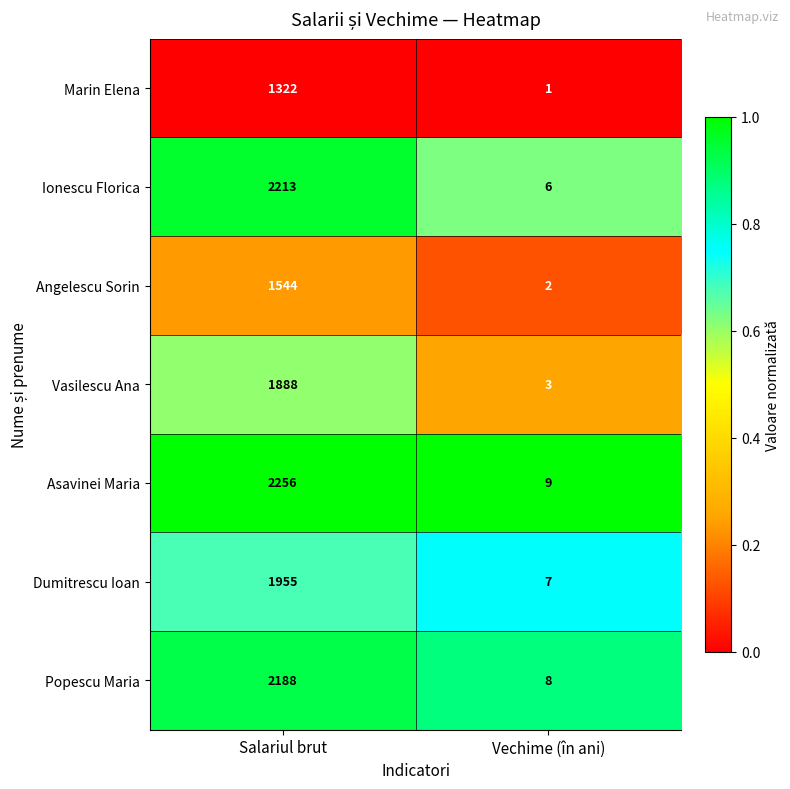

At which category is the sum across all series the highest?

Salariul brut